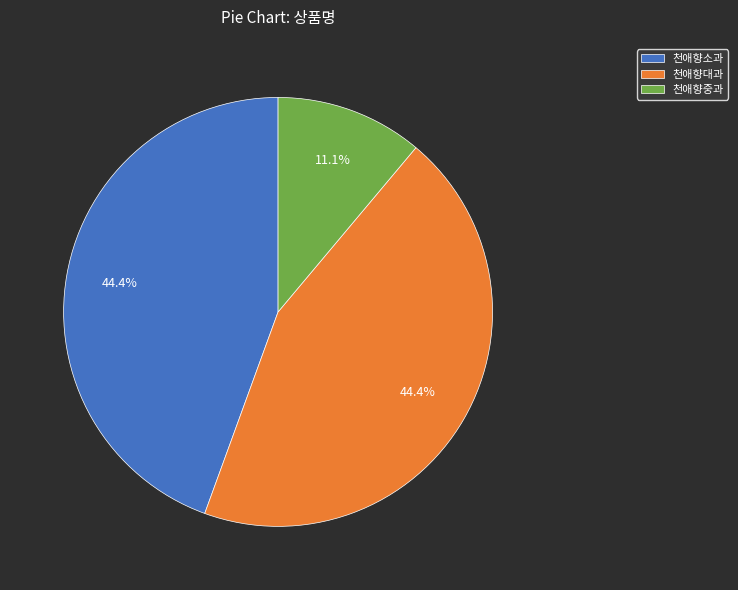

To the nearest percent, what portion does 천애향대과 represent?

44%